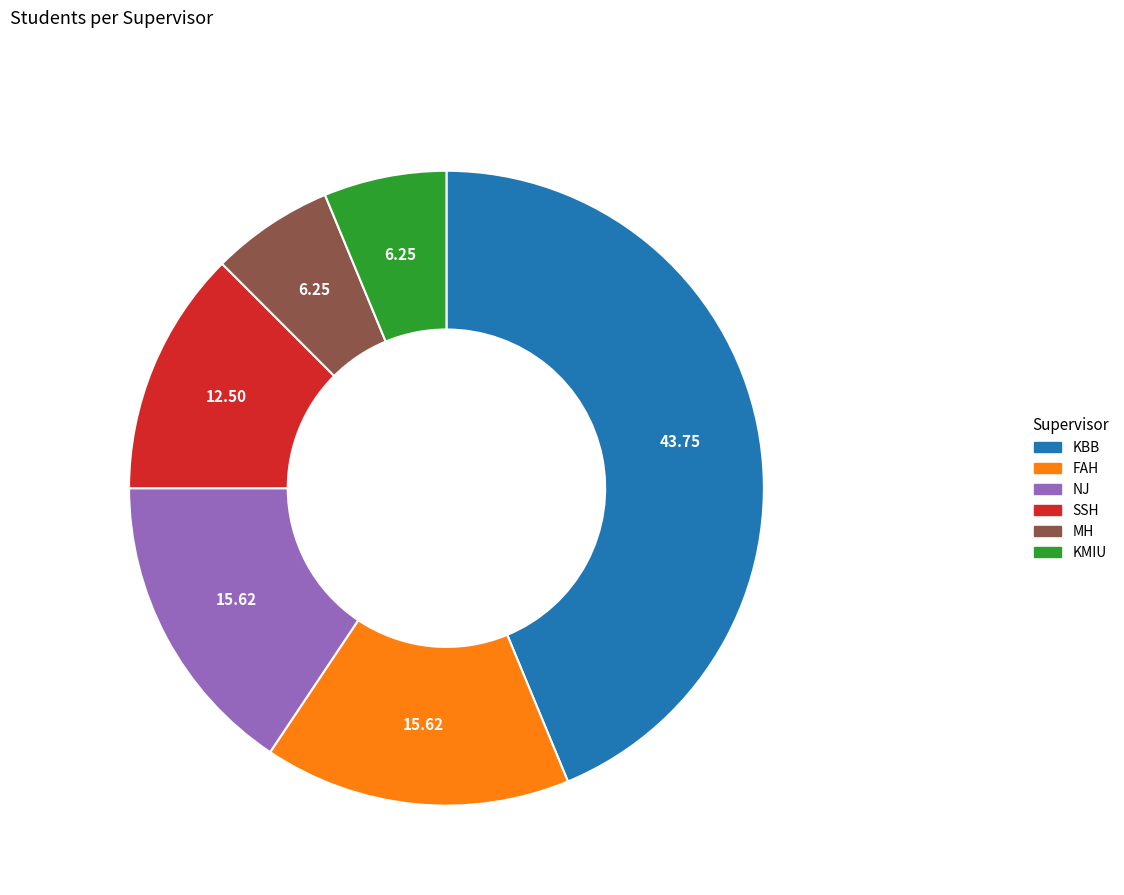

Which has a higher value, MH or FAH?

FAH